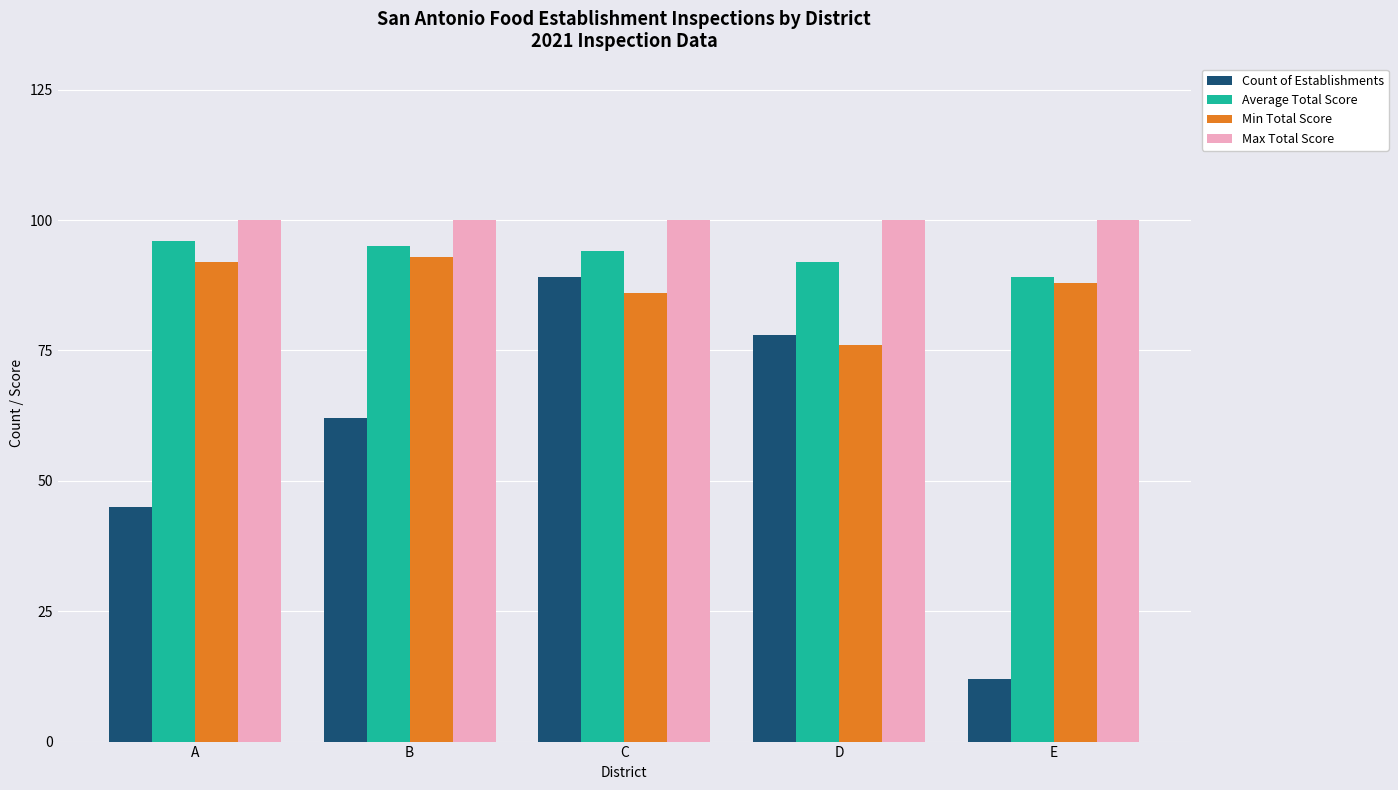

Which series changed the most between B and E?

Count of Establishments